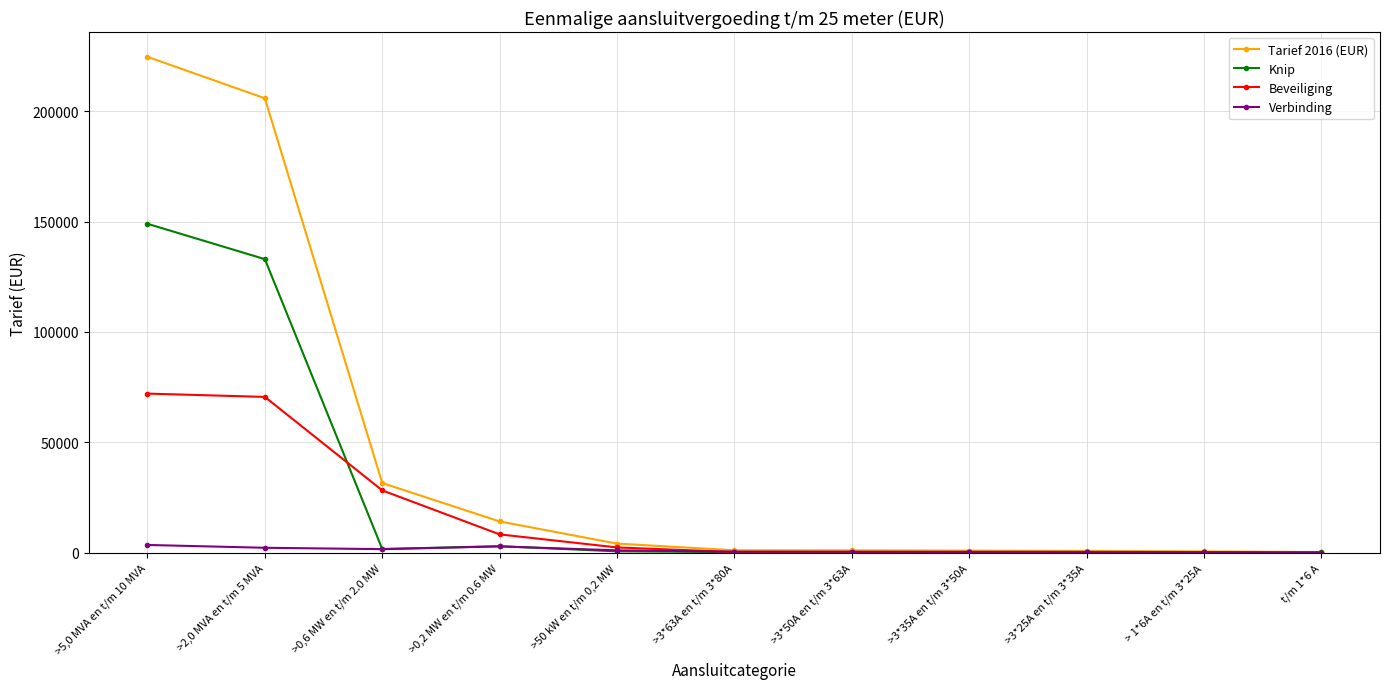

Which series has the largest total across all categories?

Tarief 2016 (EUR)